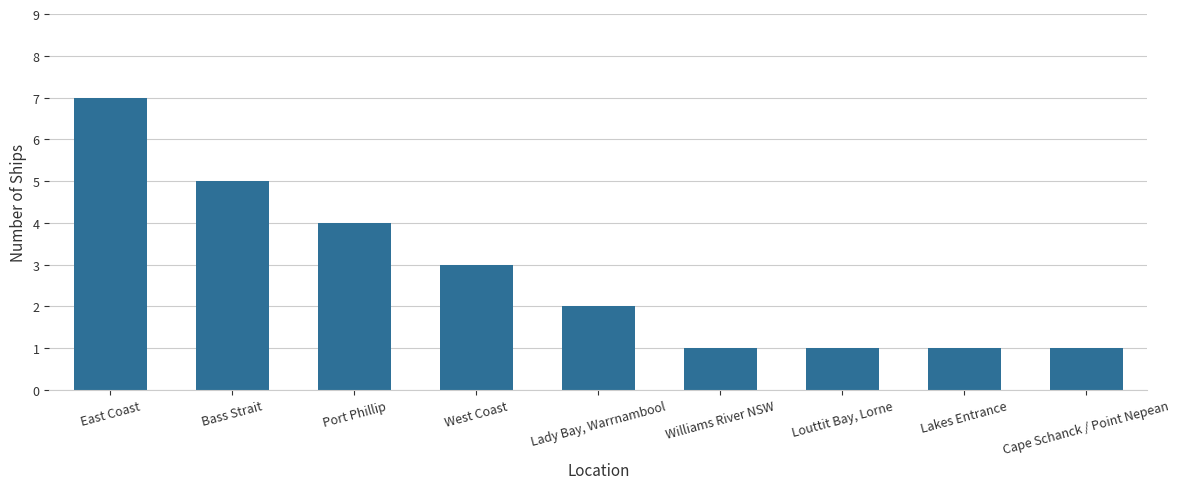

At which label does the data first exceed 2?

East Coast